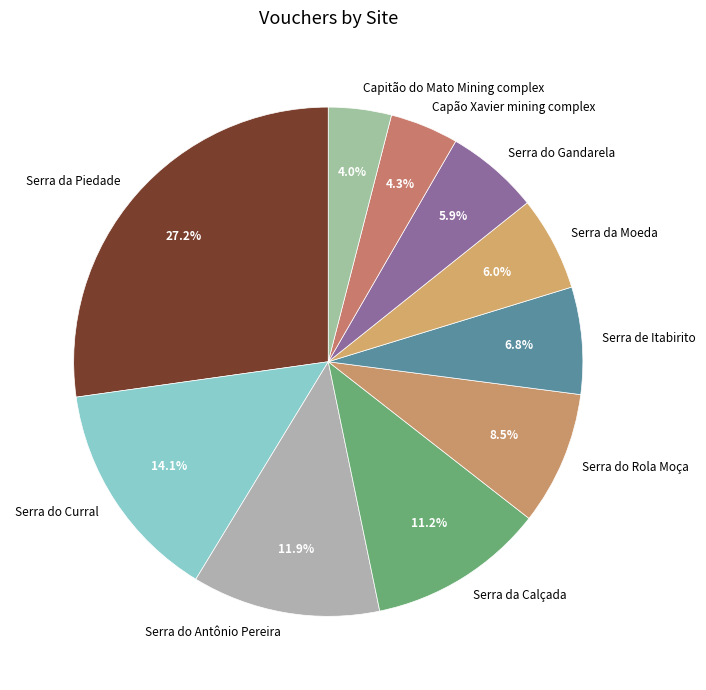

True or false: Serra da Moeda accounts for 6% of the total.

True